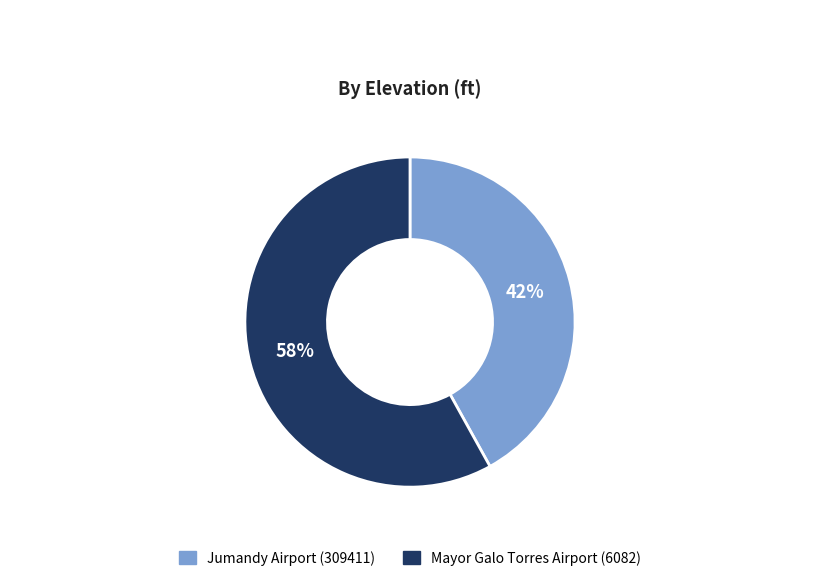

The Mayor Galo Torres Airport (6082) slice represents 43% of the pie. True or false?

False